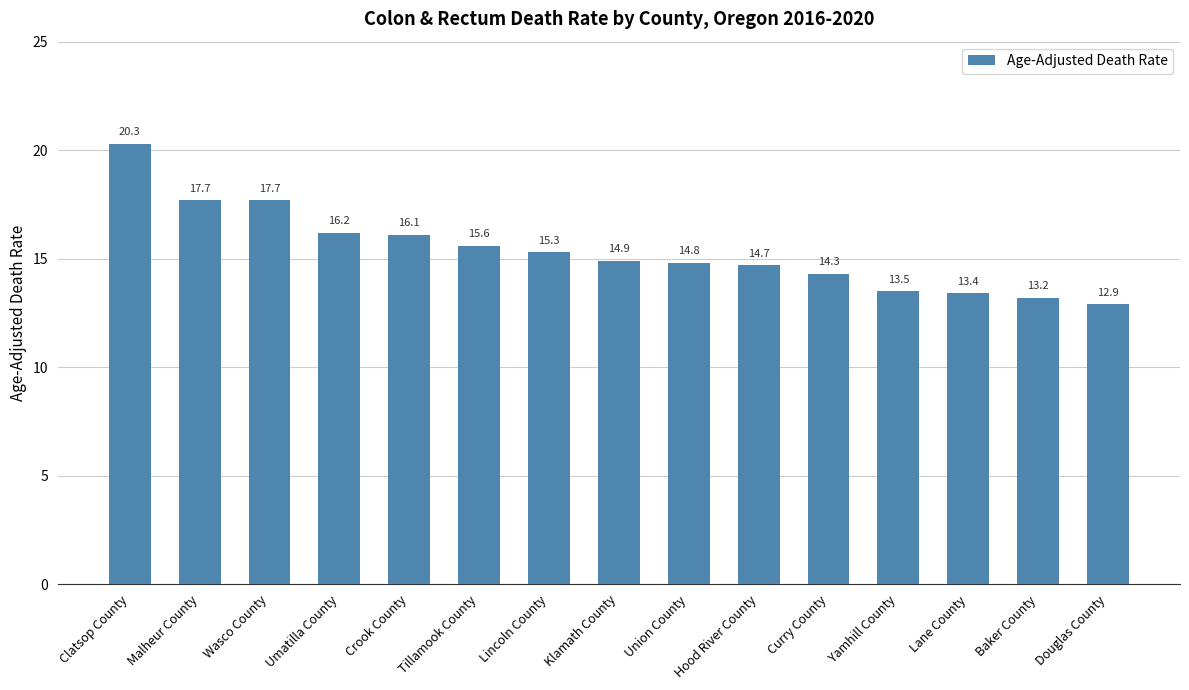

Is it true that the value at Hood River County is 14.7?

True